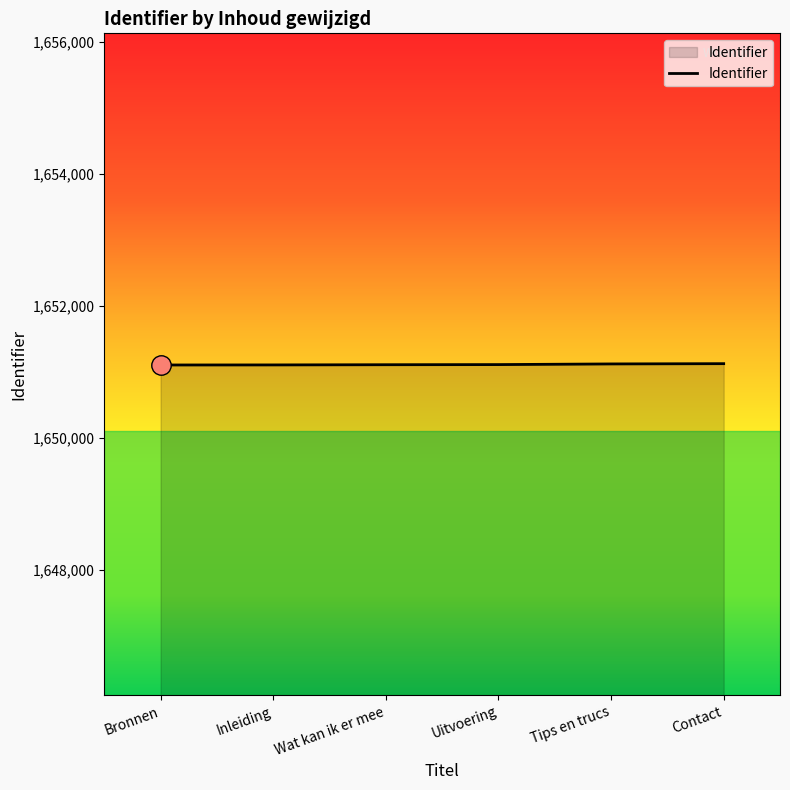

What is the smallest value displayed?

1651106